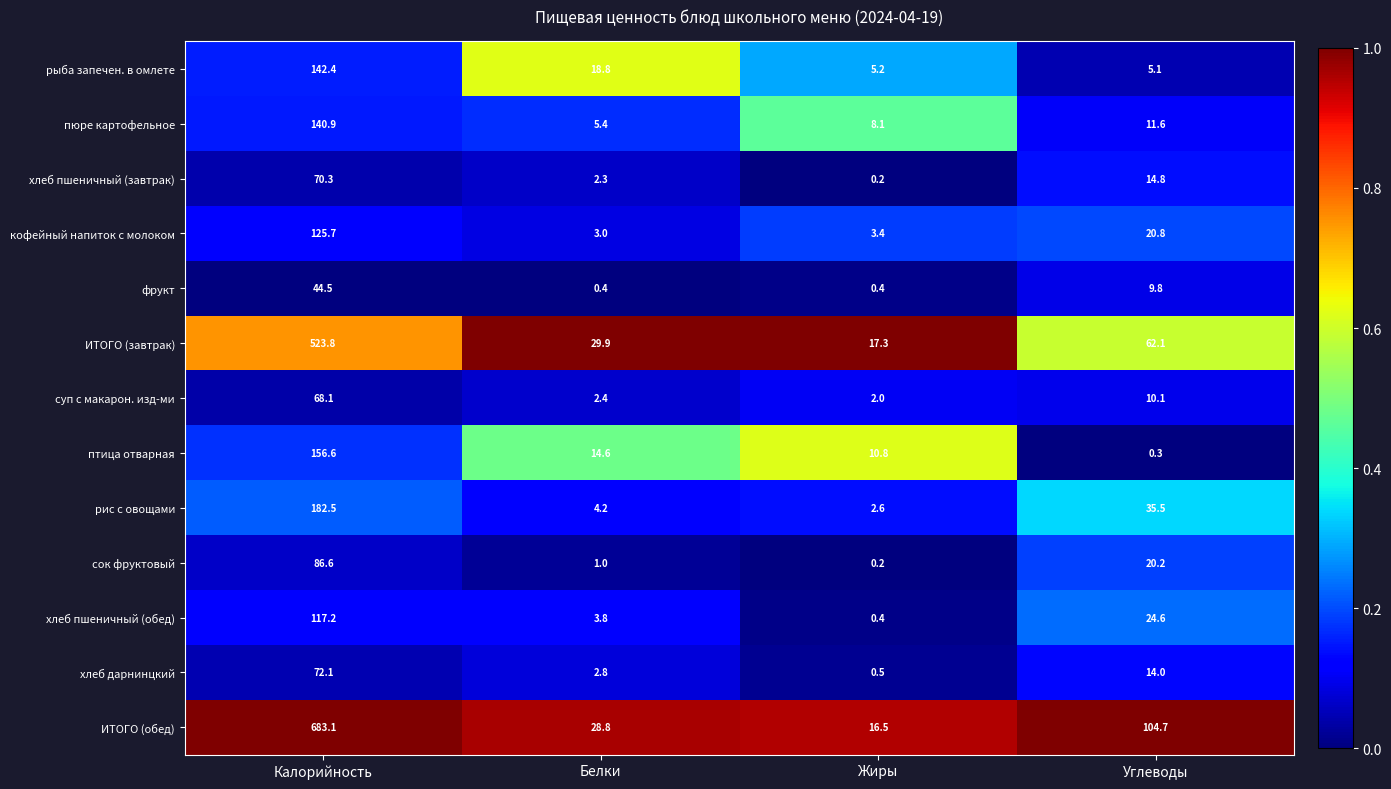

What is the difference between the птица отварная values at Калорийность and Жиры?

145.8